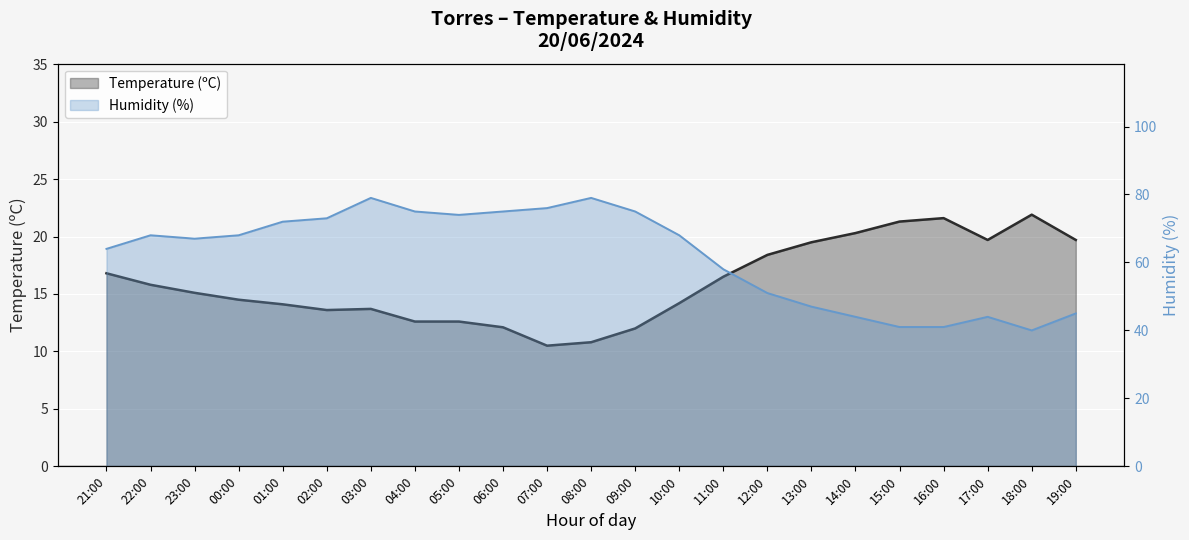

Where is the first local maximum for Temperature (ºC)?

03:00